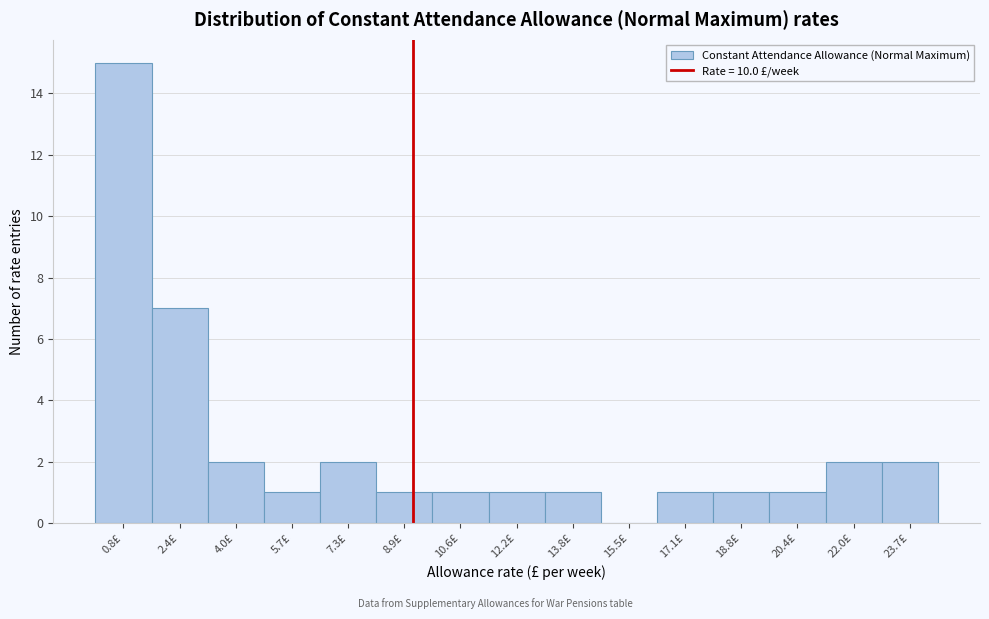

Reading left to right, extract all data points from this chart.

0.8£=15	2.4£=7	4.0£=2	5.7£=1	7.3£=2	8.9£=1	10.6£=1	12.2£=1	13.8£=1	15.5£=0	17.1£=1	18.8£=1	20.4£=1	22.0£=2	23.7£=2